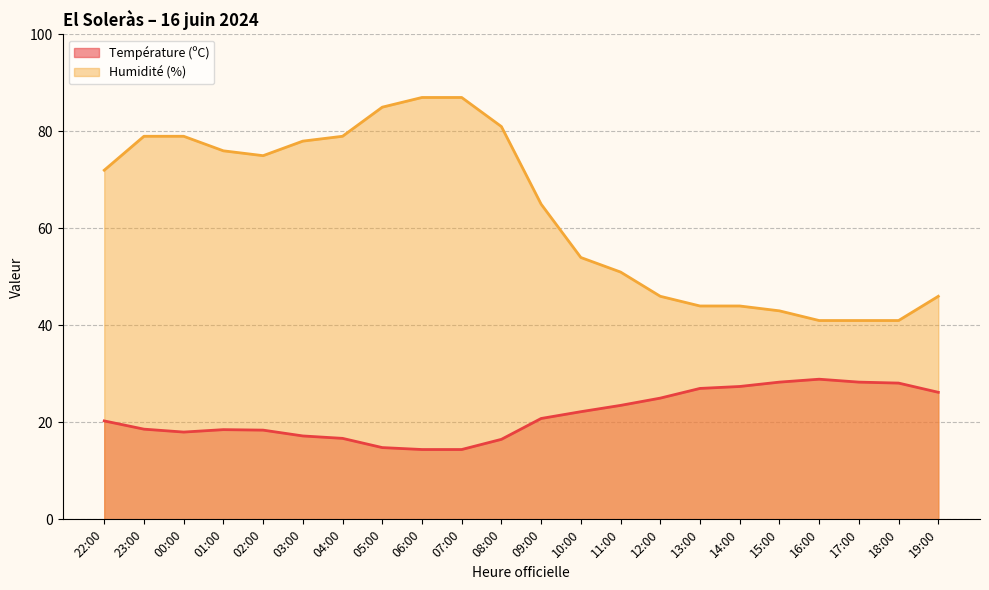

How many categories are shown in the chart?

22